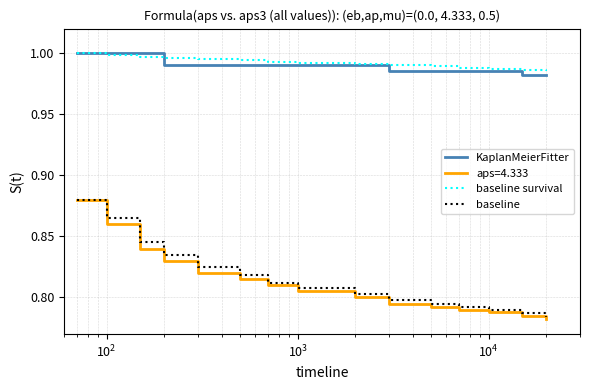

True or false: baseline survival and aps=4.333 cross at least once.

False